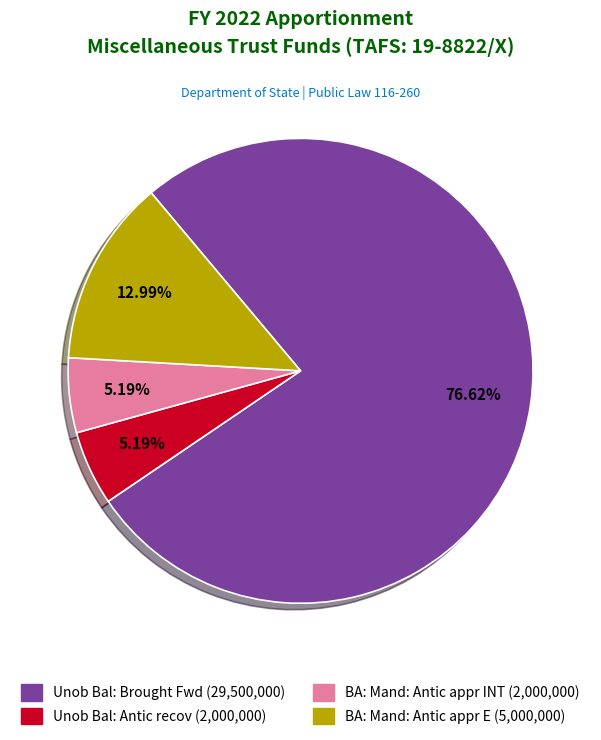

Does any single category account for the majority?

Yes